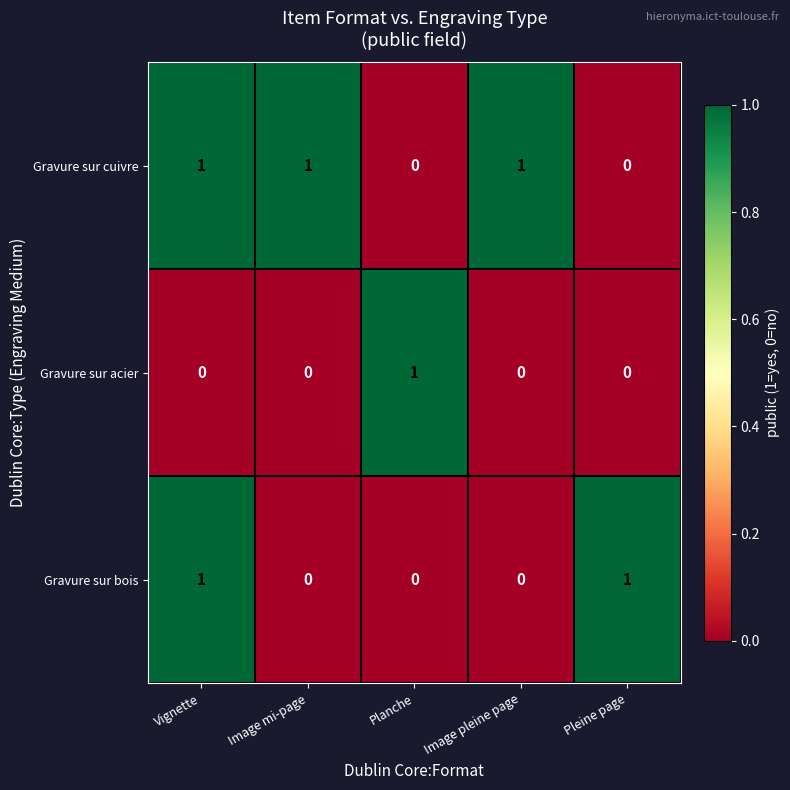

Count the Gravure sur cuivre values in the range 0 to 1.

5